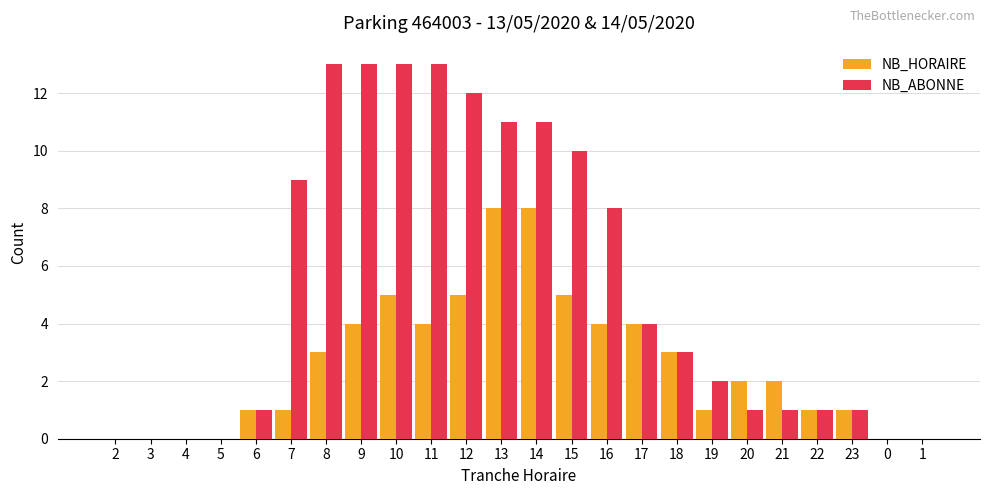

The NB_HORAIRE series shows 0 at 4. True or false?

True